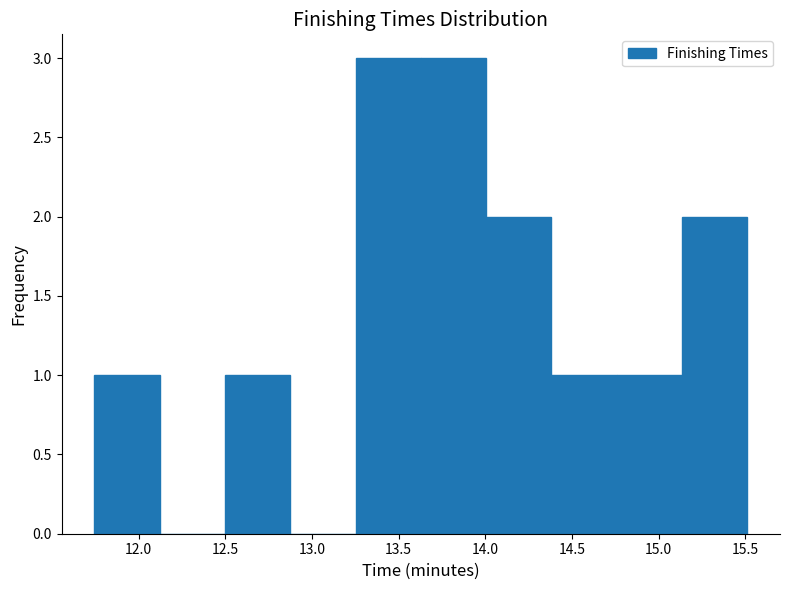

Reading left to right, list every bar in this chart as the range it spans on the x-axis followed by its height. Neither the bar edges nor the heights are printed on the chart, so give them approximately, as read against the axes.

11.75 to 12.10: 1
12.10 to 12.50: 0
12.50 to 12.85: 1
12.85 to 13.25: 0
13.25 to 13.65: 3
13.65 to 14.00: 3
14.00 to 14.40: 2
14.40 to 14.75: 1
14.75 to 15.15: 1
15.15 to 15.50: 2